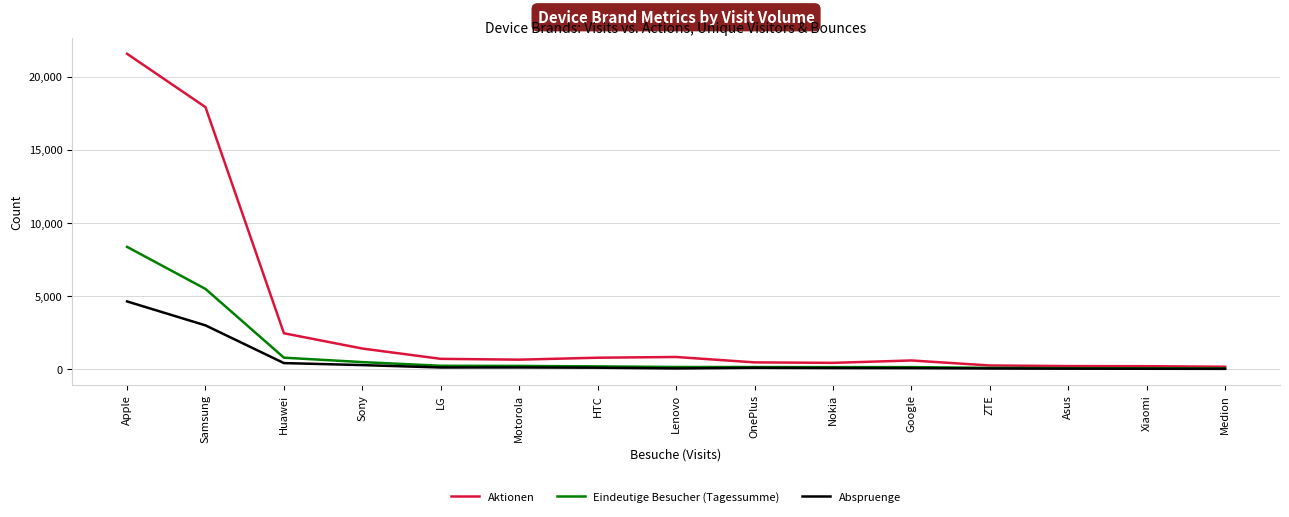

List the series in order of their peak value, lowest first.

Abspruenge, Eindeutige Besucher (Tagessumme), Aktionen